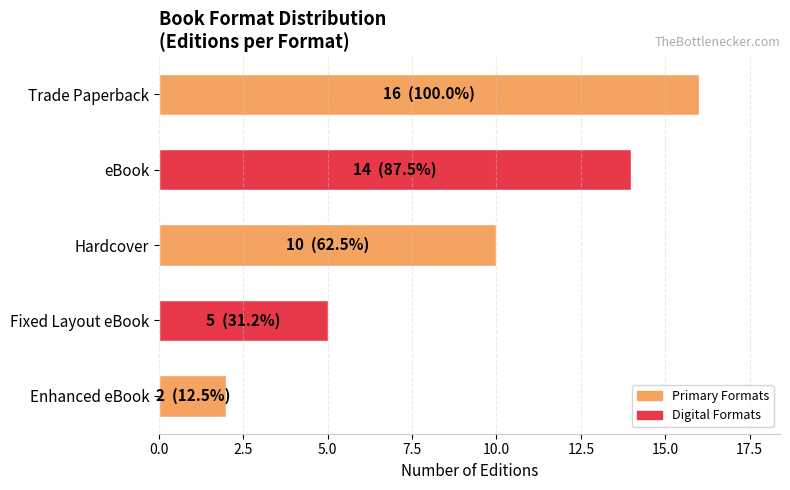

What is the label of the 2nd bar from the bottom?

Fixed Layout eBook